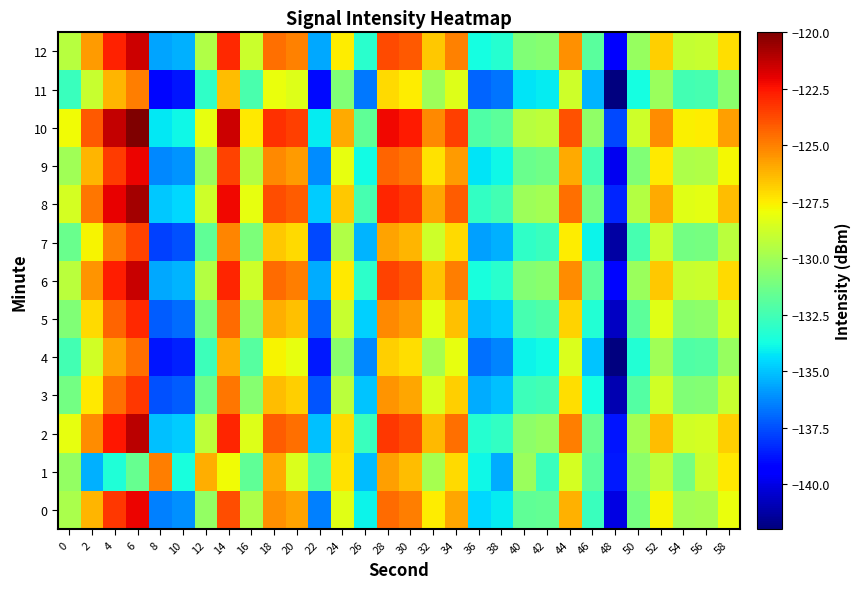

Reading left to right, transcribe all the data shown in this chart.

0: 0=-129.7	2=-126.2	4=-123.3	6=-122.1	8=-136.4	10=-136.1	12=-130.4	14=-123.8	16=-129.7	18=-125.4	20=-125.8	22=-136.4	24=-128.3	26=-134.0	28=-124.5	30=-124.9	32=-127.5	34=-125.9	36=-134.6	38=-134.2	40=-131.7	42=-131.6	44=-126.2	46=-132.7	48=-140.0	50=-131.2	52=-127.7	54=-129.9	56=-129.8	58=-128.0
1: 0=-130.4	2=-135.5	4=-133.5	6=-131.6	8=-124.9	10=-133.6	12=-126.1	14=-127.8	16=-131.7	18=-126.0	20=-128.5	22=-132.1	24=-127.3	26=-135.2	28=-125.7	30=-126.4	32=-129.8	34=-127.1	36=-133.9	38=-135.5	40=-130.2	42=-132.8	44=-128.6	46=-131.9	48=-138.7	50=-130.5	52=-129.2	54=-131.1	56=-128.9	58=-127.4
2: 0=-128.1	2=-125.3	4=-122.5	6=-121.2	8=-135.1	10=-134.8	12=-129.2	14=-122.9	16=-128.4	18=-124.2	20=-124.6	22=-135.1	24=-127.1	26=-132.8	28=-123.3	30=-123.7	32=-126.3	34=-124.6	36=-133.3	38=-132.9	40=-130.5	42=-130.3	44=-124.9	46=-131.5	48=-138.8	50=-129.9	52=-126.4	54=-128.7	56=-128.6	58=-126.8
3: 0=-131.2	2=-127.4	4=-124.6	6=-123.3	8=-137.5	10=-137.2	12=-131.4	14=-124.8	16=-130.7	18=-126.4	20=-126.8	22=-137.4	24=-129.3	26=-135.0	28=-125.5	30=-125.9	32=-128.5	34=-126.8	36=-135.5	38=-135.1	40=-132.7	42=-132.5	44=-127.2	46=-133.7	48=-141.0	50=-132.1	52=-128.7	54=-130.9	56=-130.8	58=-129.0
4: 0=-132.5	2=-128.7	4=-125.9	6=-124.6	8=-138.8	10=-138.5	12=-132.7	14=-126.1	16=-132.0	18=-127.7	20=-128.1	22=-138.7	24=-130.6	26=-136.3	28=-126.8	30=-127.2	32=-129.8	34=-128.1	36=-136.8	38=-136.4	40=-134.0	42=-133.8	44=-128.5	46=-135.0	48=-142.3	50=-133.4	52=-130.0	54=-132.2	56=-132.1	58=-130.3
5: 0=-130.9	2=-127.1	4=-124.3	6=-123.0	8=-137.2	10=-136.9	12=-131.1	14=-124.5	16=-130.4	18=-126.1	20=-126.5	22=-137.1	24=-129.0	26=-134.7	28=-125.2	30=-125.6	32=-128.2	34=-126.5	36=-135.2	38=-134.8	40=-132.4	42=-132.2	44=-126.9	46=-133.4	48=-140.7	50=-131.8	52=-128.3	54=-130.6	56=-130.5	58=-128.7
6: 0=-129.3	2=-125.5	4=-122.7	6=-121.4	8=-135.6	10=-135.3	12=-129.5	14=-122.9	16=-128.8	18=-124.5	20=-124.9	22=-135.5	24=-127.4	26=-133.1	28=-123.6	30=-124.0	32=-126.6	34=-124.9	36=-133.6	38=-133.2	40=-130.8	42=-130.6	44=-125.3	46=-131.8	48=-139.1	50=-130.2	52=-126.7	54=-129.0	56=-128.9	58=-127.1
7: 0=-131.5	2=-127.7	4=-124.9	6=-123.6	8=-137.8	10=-137.5	12=-131.7	14=-125.1	16=-131.0	18=-126.7	20=-127.1	22=-137.7	24=-129.6	26=-135.3	28=-125.8	30=-126.2	32=-128.8	34=-127.1	36=-135.8	38=-135.4	40=-133.0	42=-132.8	44=-127.5	46=-134.0	48=-141.3	50=-132.4	52=-128.9	54=-131.2	56=-131.1	58=-129.3
8: 0=-128.6	2=-124.8	4=-122.0	6=-120.7	8=-134.9	10=-134.6	12=-128.8	14=-122.2	16=-128.1	18=-123.8	20=-124.2	22=-134.8	24=-126.7	26=-132.4	28=-122.9	30=-123.3	32=-125.9	34=-124.2	36=-132.9	38=-132.5	40=-130.1	42=-129.9	44=-124.6	46=-131.1	48=-138.4	50=-129.5	52=-126.0	54=-128.3	56=-128.2	58=-126.4
9: 0=-130.0	2=-126.2	4=-123.4	6=-122.1	8=-136.3	10=-136.0	12=-130.2	14=-123.6	16=-129.5	18=-125.2	20=-125.6	22=-136.2	24=-128.1	26=-133.8	28=-124.3	30=-124.7	32=-127.3	34=-125.6	36=-134.3	38=-133.9	40=-131.5	42=-131.3	44=-126.0	46=-132.5	48=-139.8	50=-130.9	52=-127.4	54=-129.7	56=-129.6	58=-127.8
10: 0=-127.9	2=-124.1	4=-121.3	6=-120.0	8=-134.2	10=-133.9	12=-128.1	14=-121.5	16=-127.4	18=-123.1	20=-123.5	22=-134.1	24=-126.0	26=-131.7	28=-122.2	30=-122.6	32=-125.2	34=-123.5	36=-132.2	38=-131.8	40=-129.4	42=-129.2	44=-123.9	46=-130.4	48=-137.7	50=-128.8	52=-125.3	54=-127.6	56=-127.5	58=-125.7
11: 0=-132.8	2=-129.0	4=-126.2	6=-124.9	8=-139.1	10=-138.8	12=-133.0	14=-126.4	16=-132.3	18=-128.0	20=-128.4	22=-139.0	24=-130.9	26=-136.6	28=-127.1	30=-127.5	32=-130.1	34=-128.4	36=-137.1	38=-136.7	40=-134.3	42=-134.1	44=-128.8	46=-135.3	48=-142.6	50=-133.7	52=-130.2	54=-132.5	56=-132.4	58=-130.6
12: 0=-129.4	2=-125.6	4=-122.8	6=-121.5	8=-135.7	10=-135.4	12=-129.6	14=-123.0	16=-128.9	18=-124.6	20=-125.0	22=-135.6	24=-127.5	26=-133.2	28=-123.7	30=-124.1	32=-126.7	34=-125.0	36=-133.7	38=-133.3	40=-130.9	42=-130.7	44=-125.4	46=-131.9	48=-139.2	50=-130.3	52=-126.8	54=-129.1	56=-129.0	58=-127.2